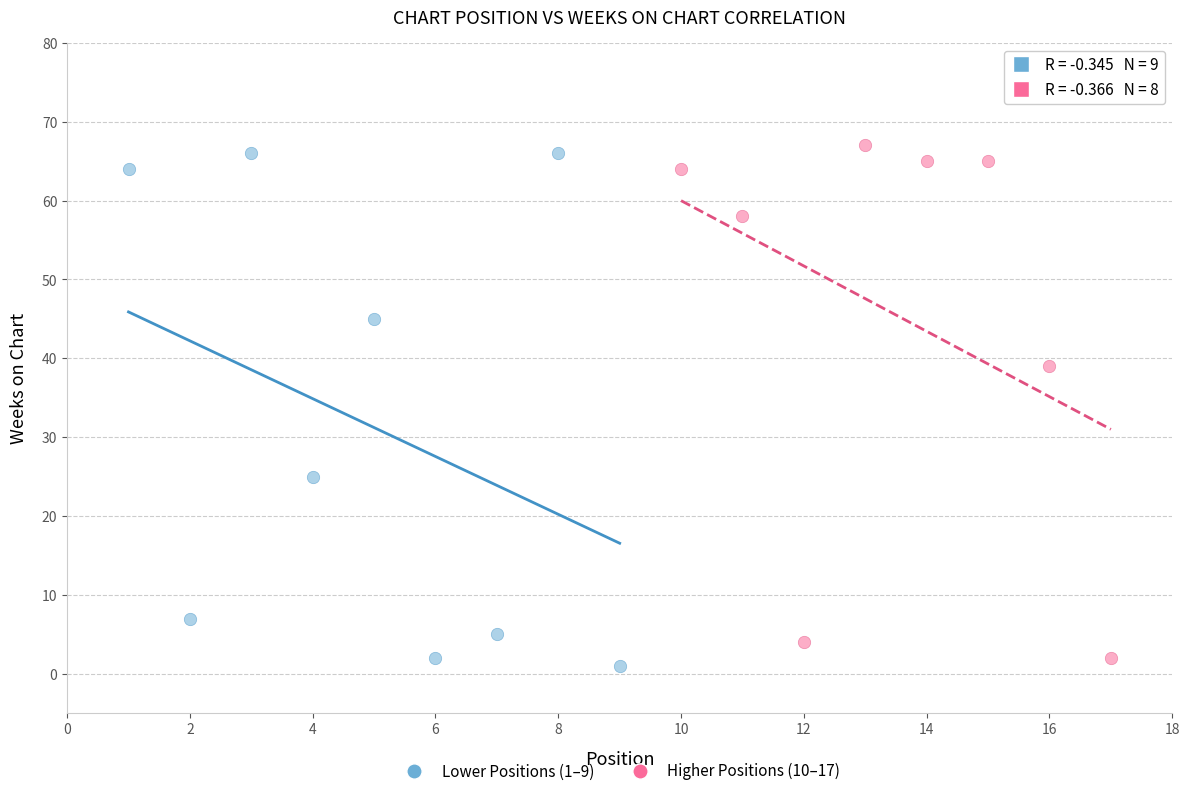

Which series contains the lowest Y value?

Lower Positions (1–9)